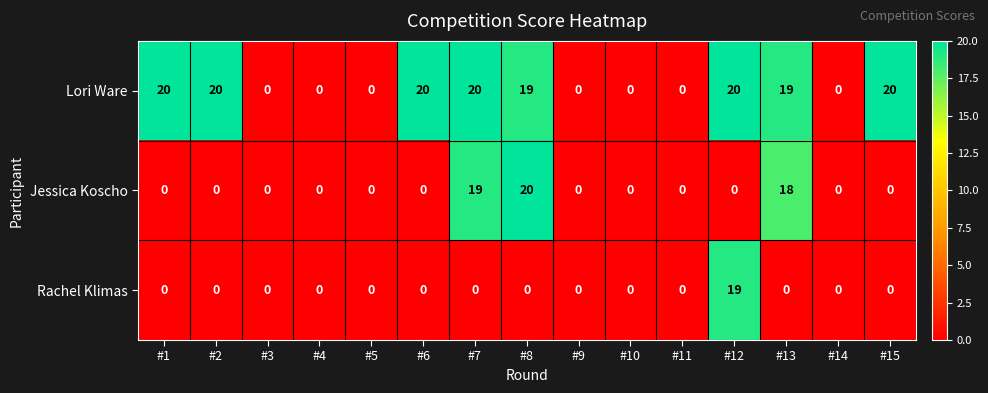

Between #8 and #10, which series saw the biggest shift?

Jessica Koscho